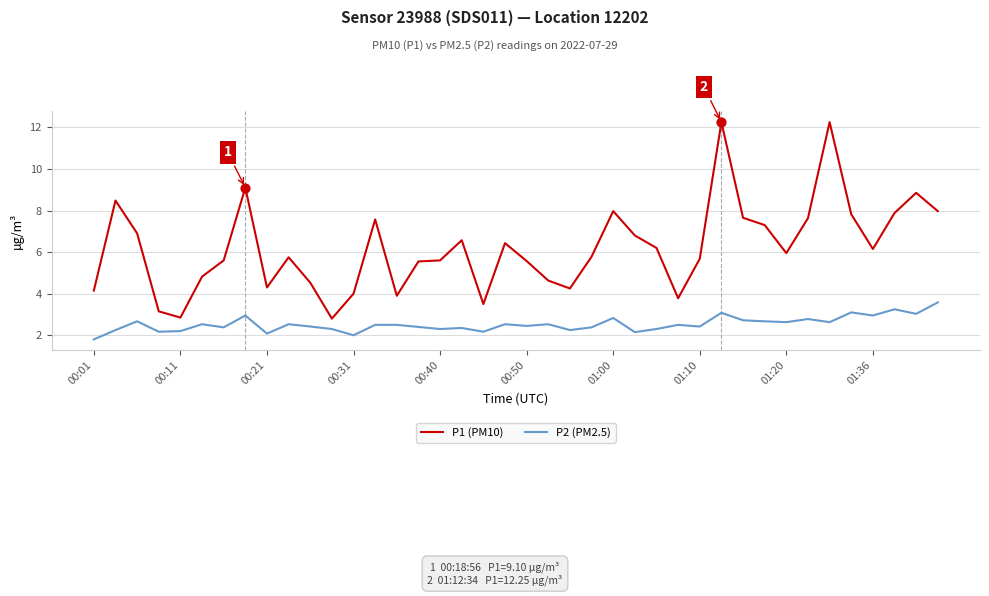

Which series has the largest total across all categories?

P1 (PM10)